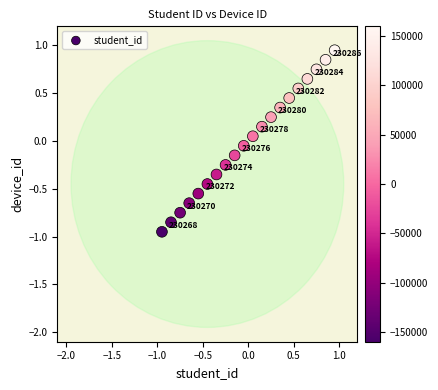

What is the range of Y values (max minus min)?

1.9